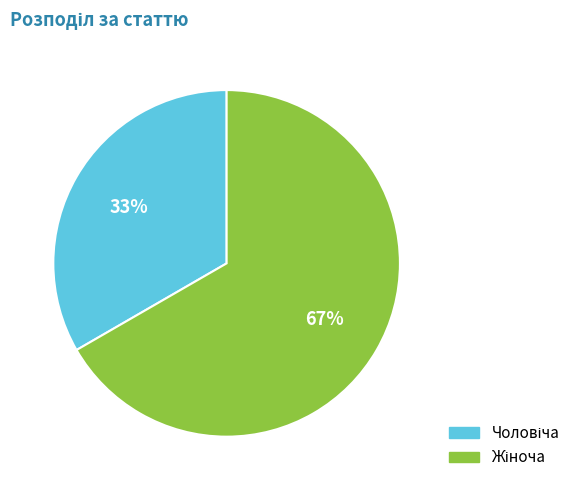

How many segments does this pie chart have?

2